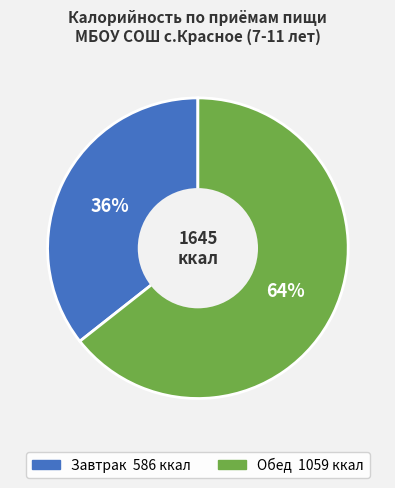

Do Обед and Завтрак together represent more than half of the pie?

Yes